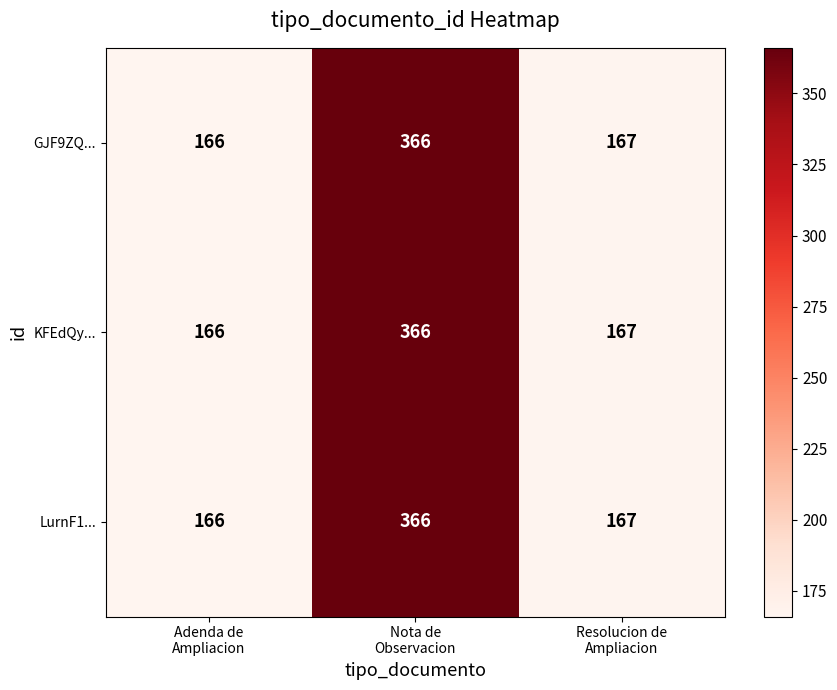

What is the highest value of the GJF9ZQ... series?

366